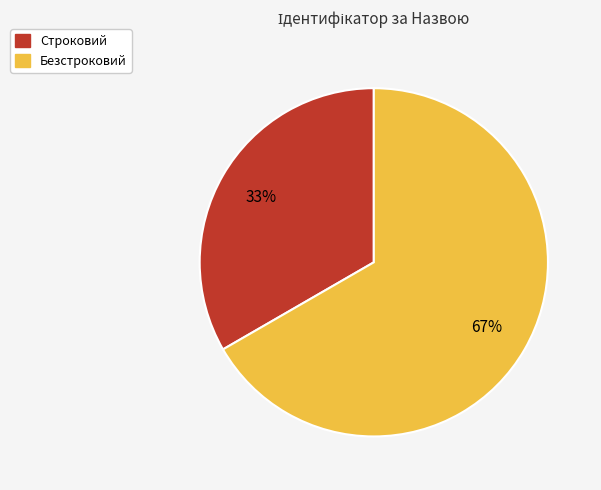

Between Безстроковий and Строковий, which is larger?

Безстроковий